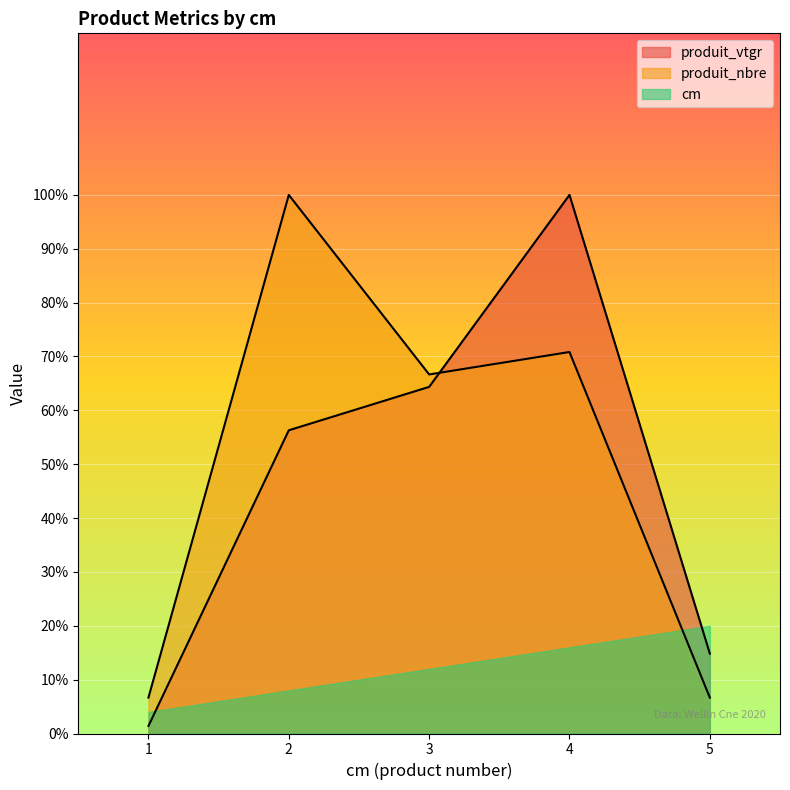

What is the difference between the maximum and minimum values in the produit_vtgr series?

98.6